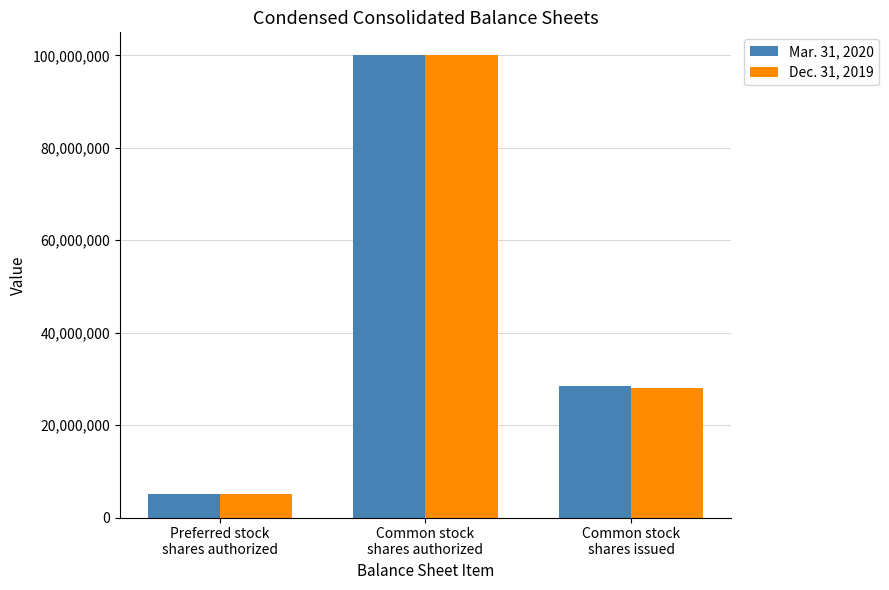

What is the minimum value shown in the chart?

5000000